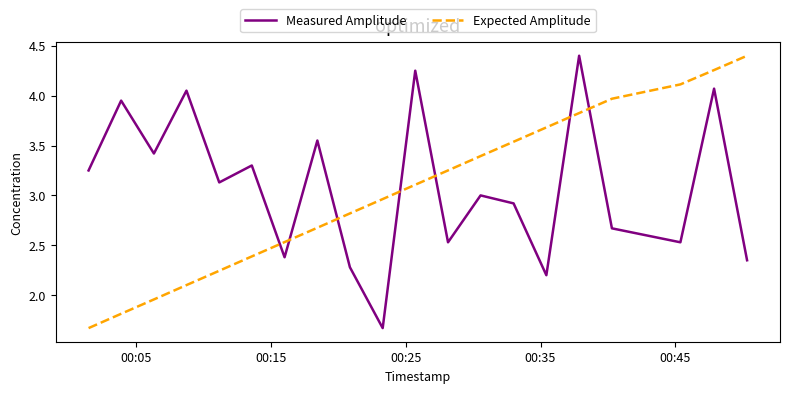

How many categories are shown in the chart?

20